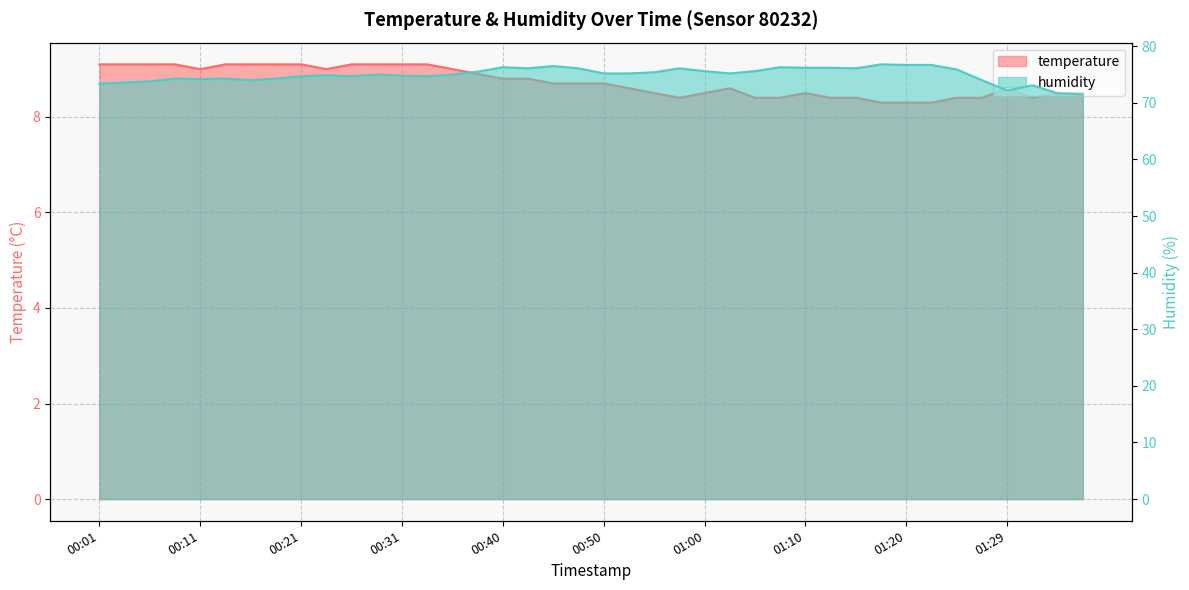

What is the minimum value for temperature?

8.3